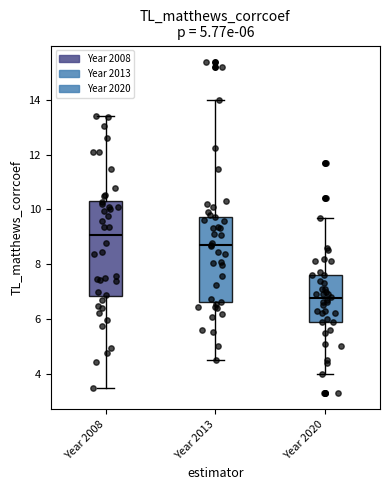

Which box's median line is the highest?

Year 2008